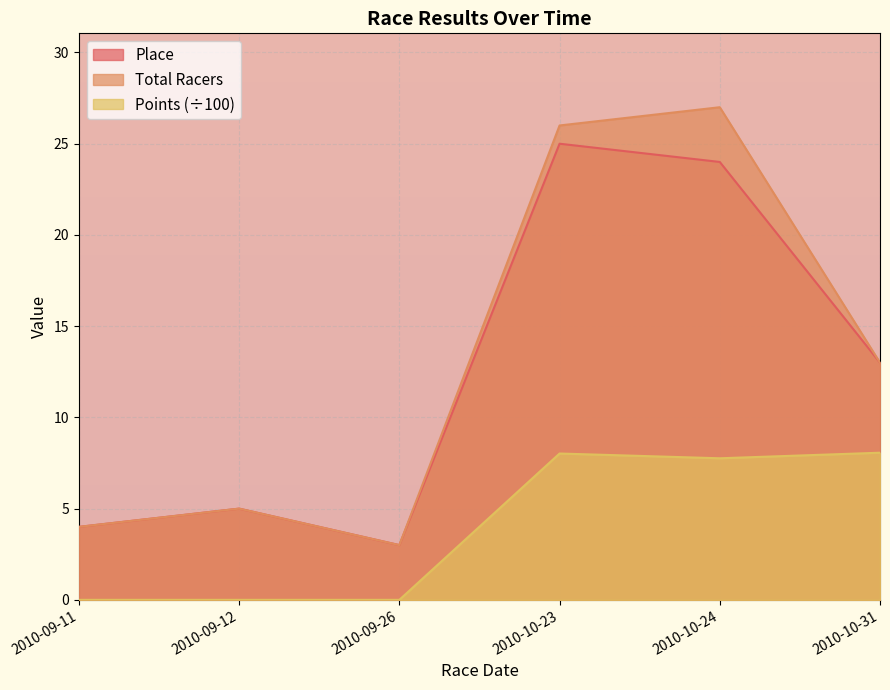

Read the Total Racers value at 2010-09-12.

5.0